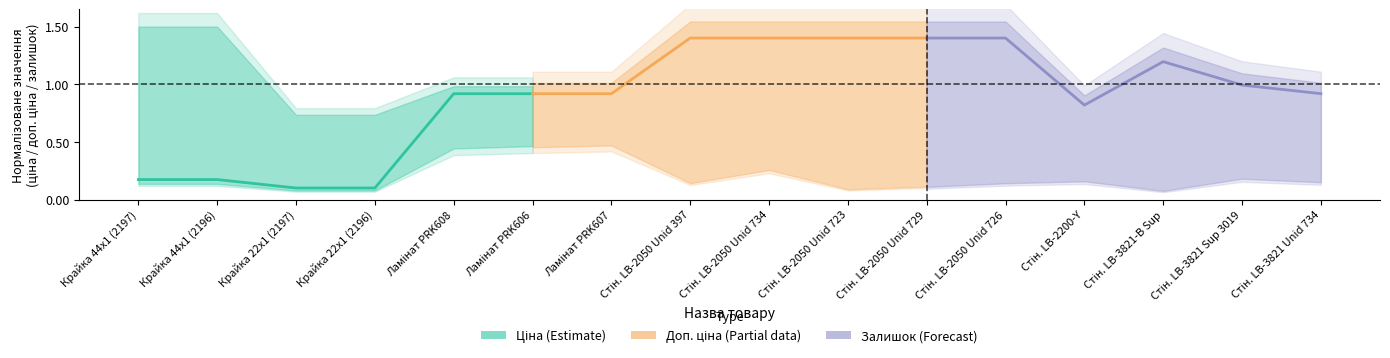

Is it true that Ціна (Estimate) equals 0.1 at Крайка 44x1 (2196)?

False